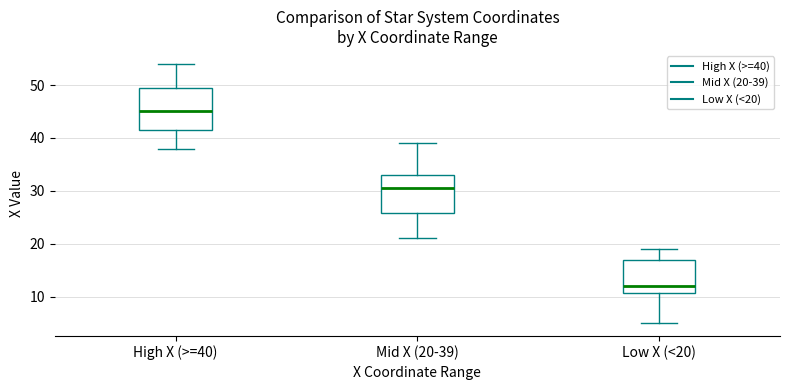

Which box's median line is the highest?

High X (>=40)